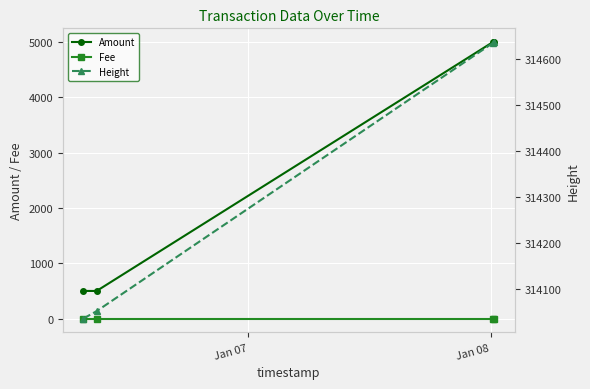

Reading right to left, what are all the values shown in this chart?

Amount: 4999	5000	499	500
Fee: 1	1	1	1
Height: 314637	314635	314051	314035